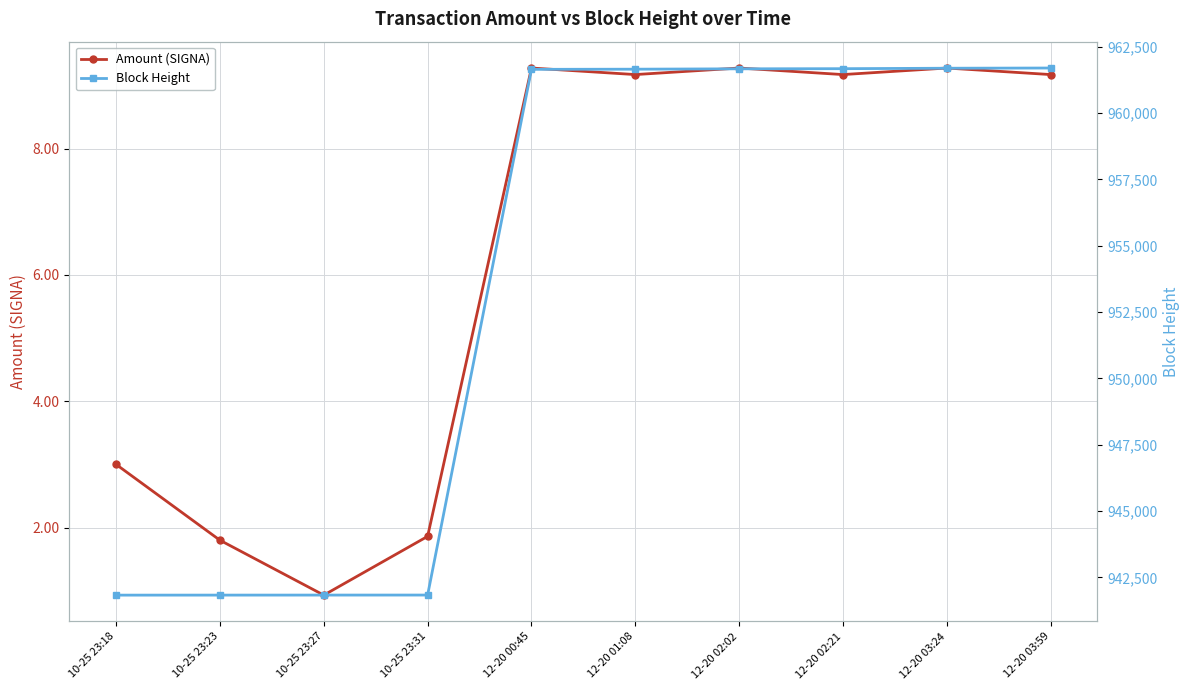

At which label is Block Height closest to 951765?

12-20 00:45